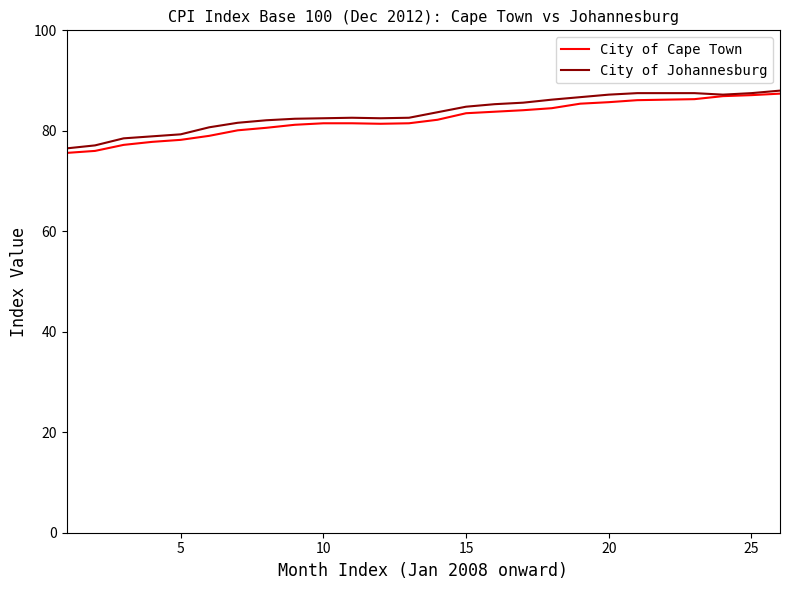

What is the smallest value displayed?

75.6